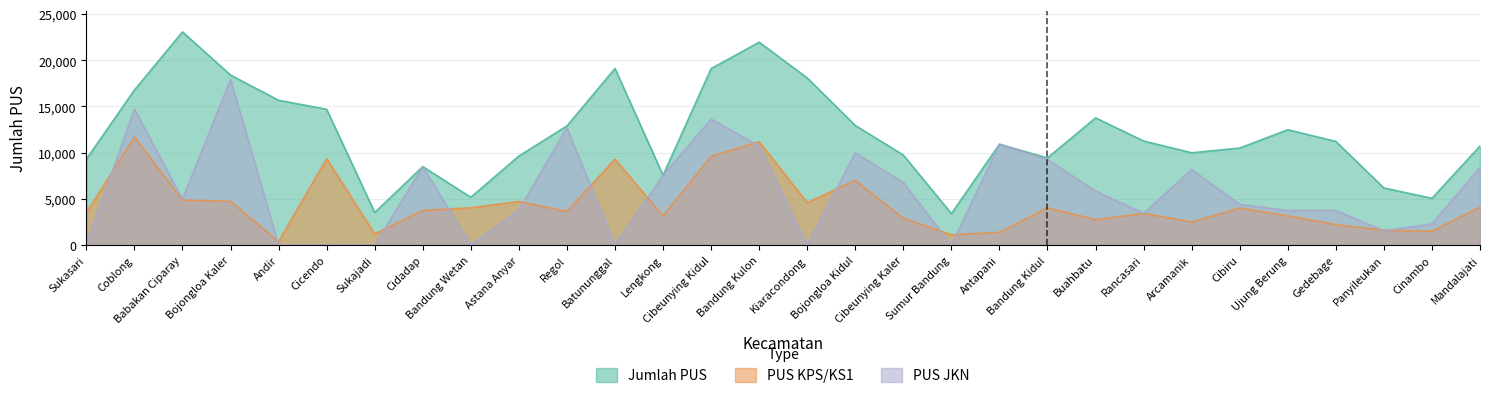

At how many categories does at least one series exceed 22917?

1